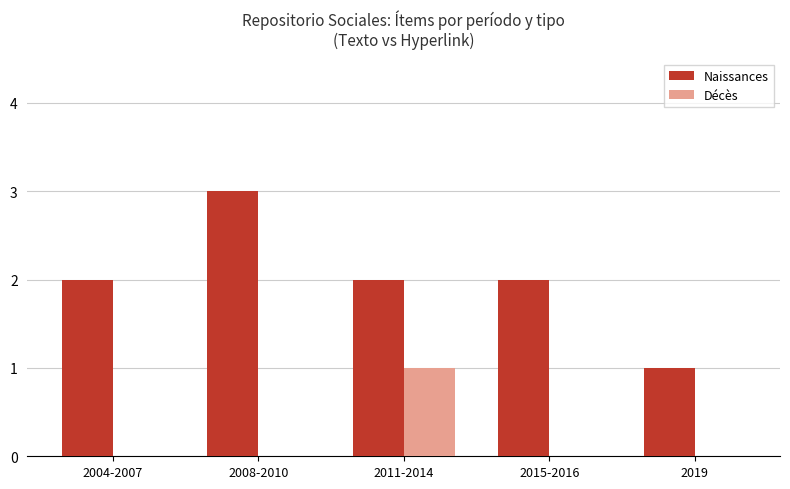

What is the greatest value displayed?

3